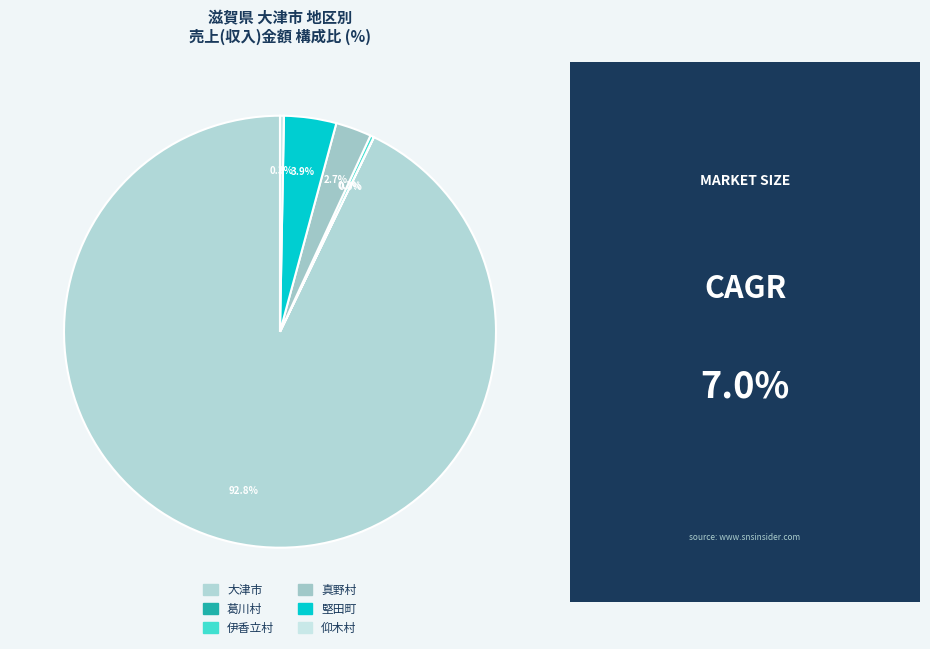

Count the number of slices in the pie.

6